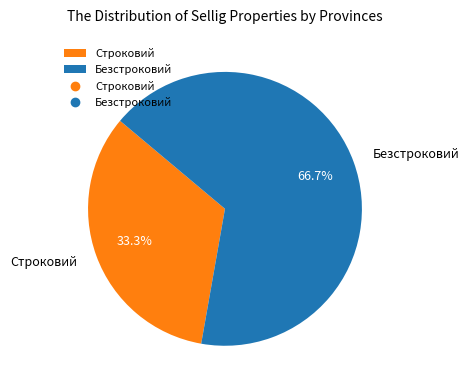

Rank the categories by value from lowest to highest.

Строковий, Безстроковий